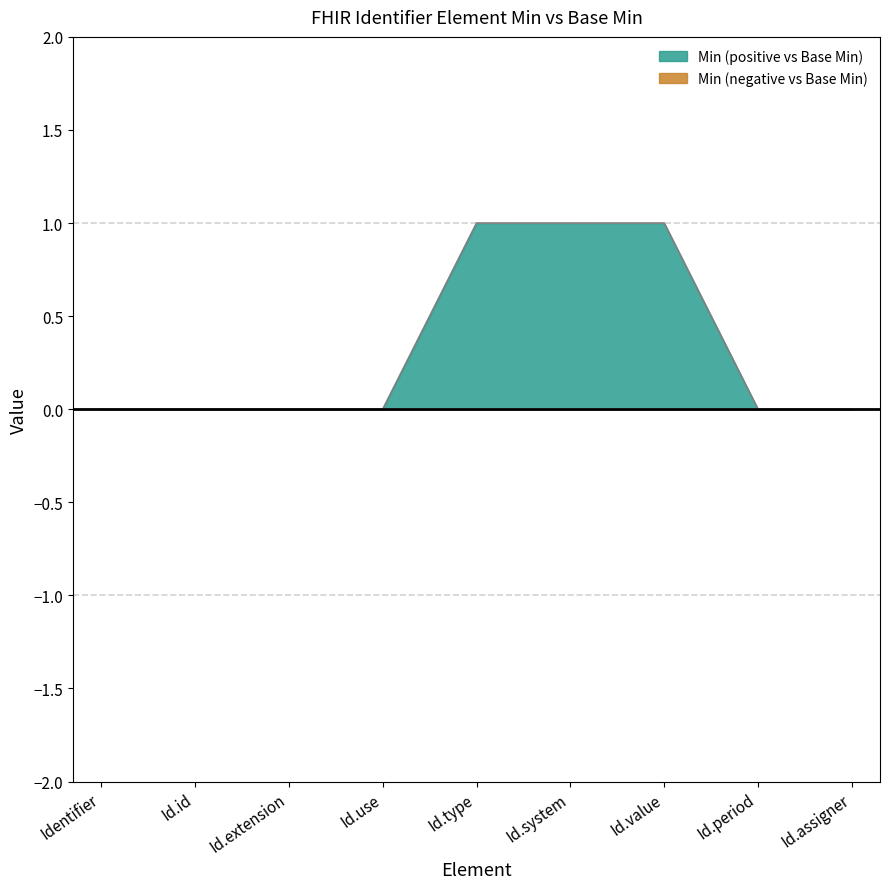

Reading left to right, transcribe all the data shown in this chart.

0	0	0	0	1	1	1	0	0